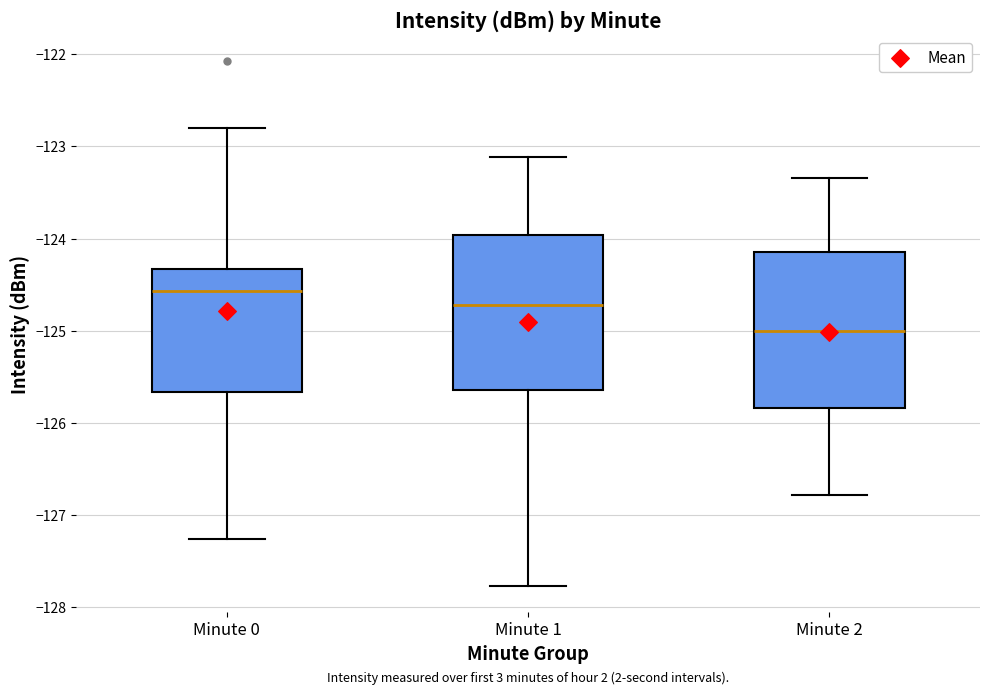

Which box has the lowest median line?

Minute 2